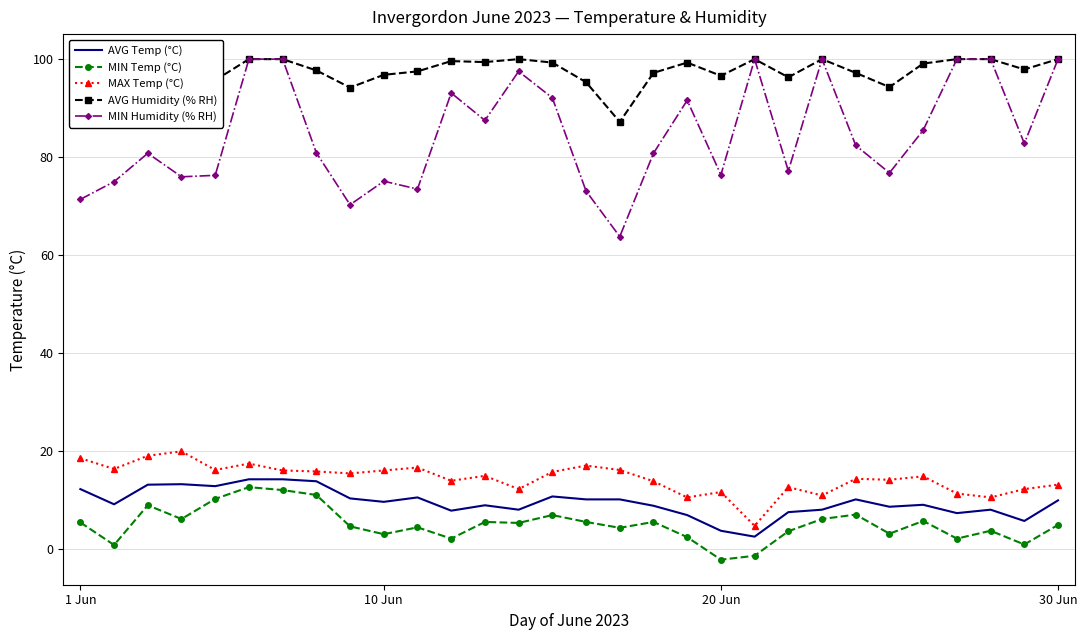

True or false: MAX Temp (°C) and AVG Humidity (% RH) intersect in this chart.

False